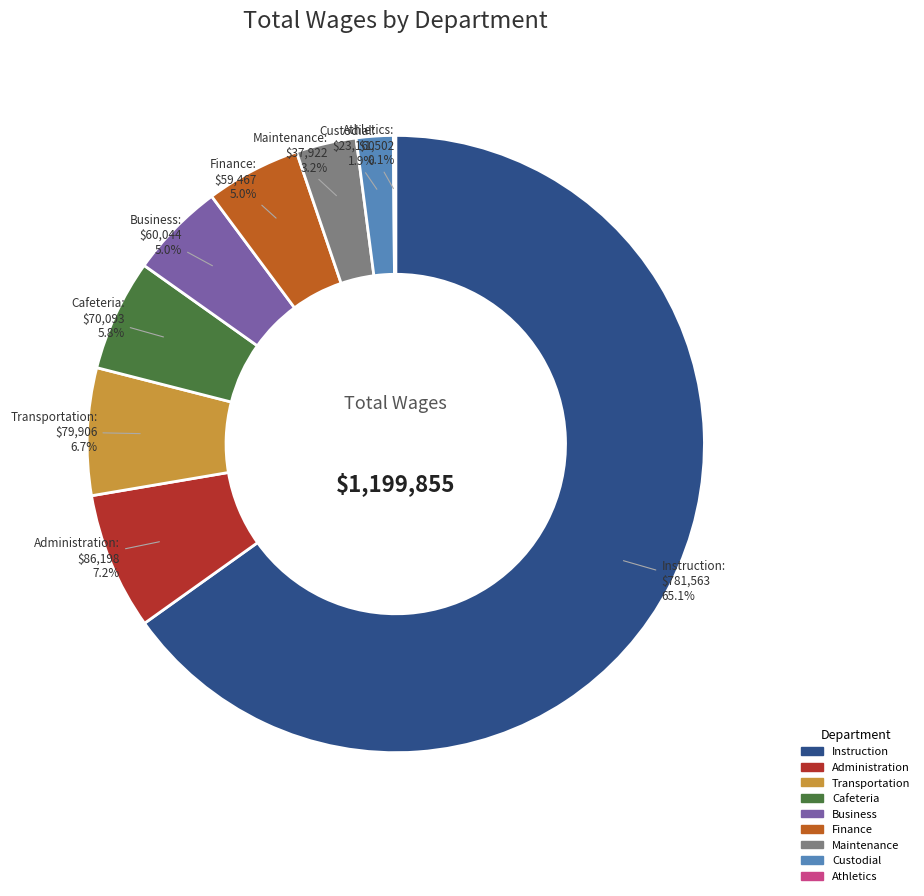

What percentage do Cafeteria and Maintenance together represent?

9.0%